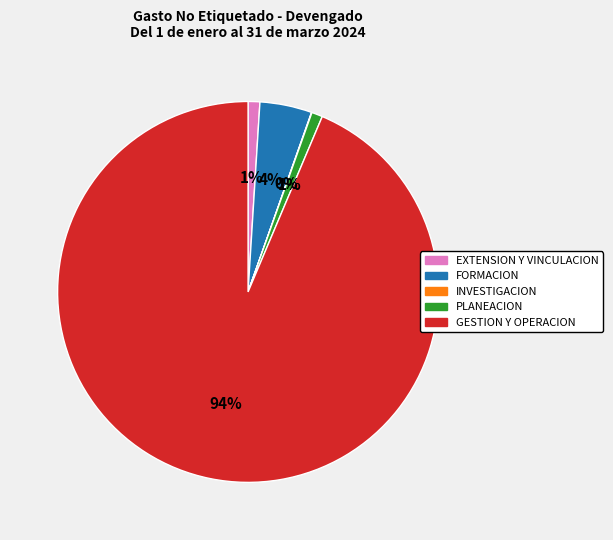

To the nearest percent, what portion does GESTION Y OPERACION represent?

94%